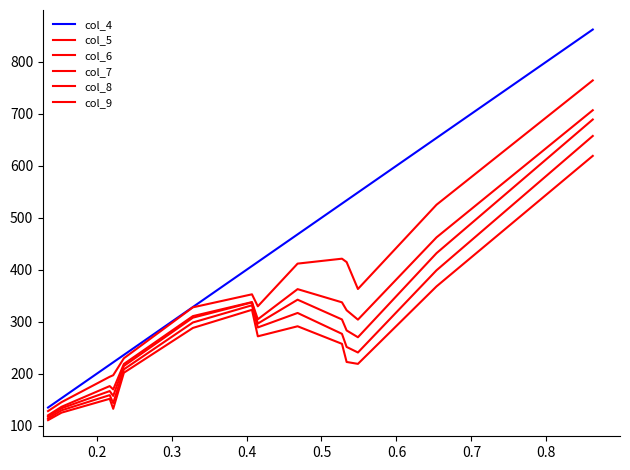

How many lines are shown in the chart?

6